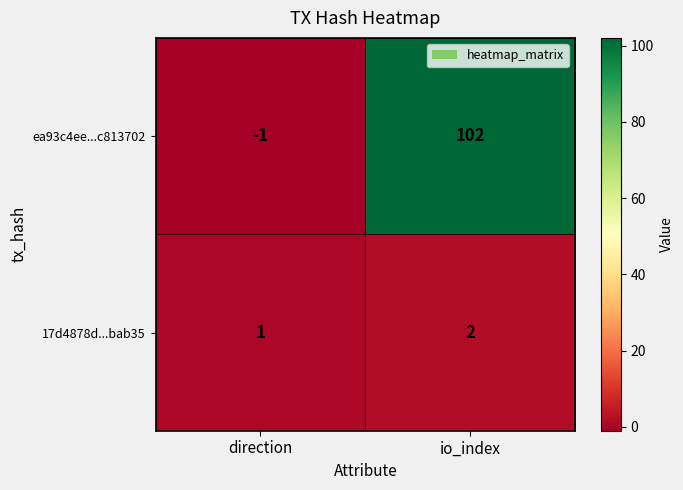

At which category does the chart reach its peak across all series?

io_index